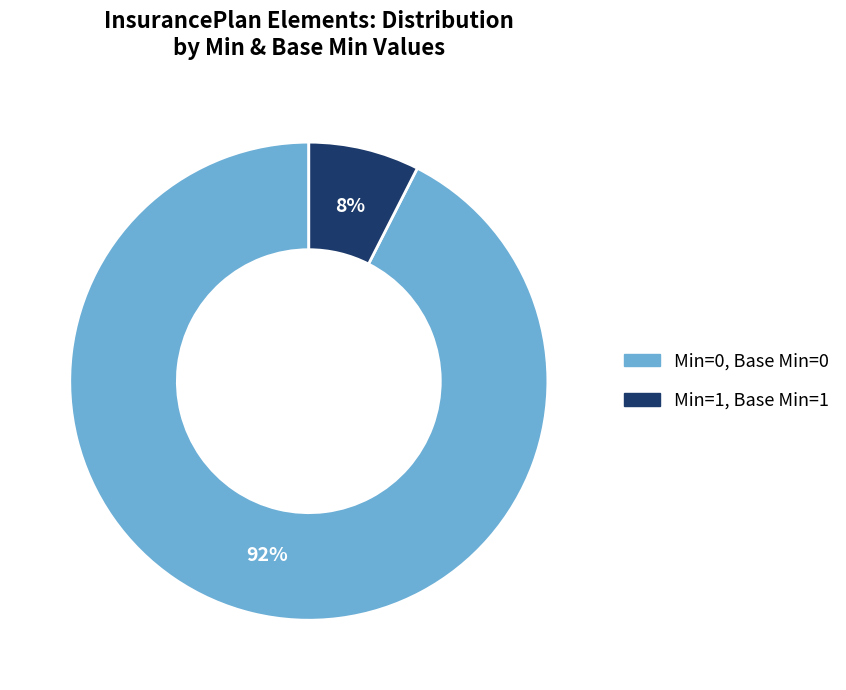

To the nearest percent, what is the average slice percentage?

50%